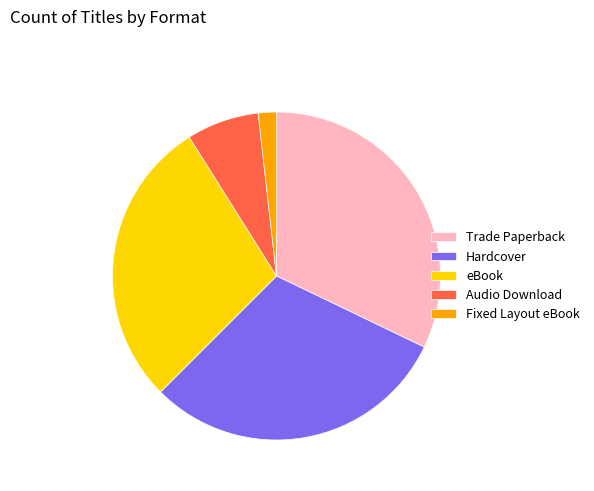

Is it true that Hardcover is 39% of the pie?

False